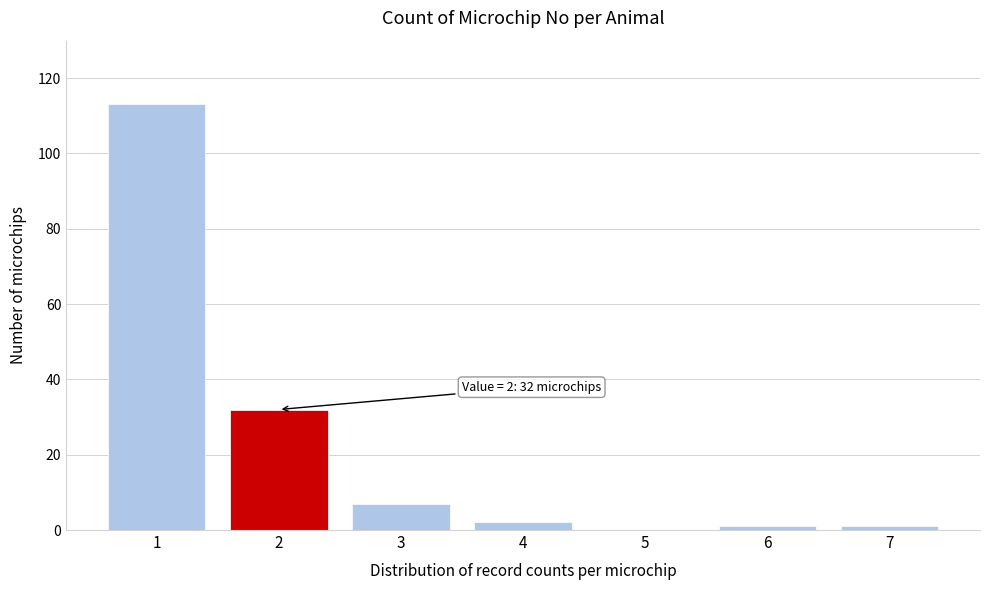

Over which range of the x-axis is the bar tallest?

0.5 to 1.5